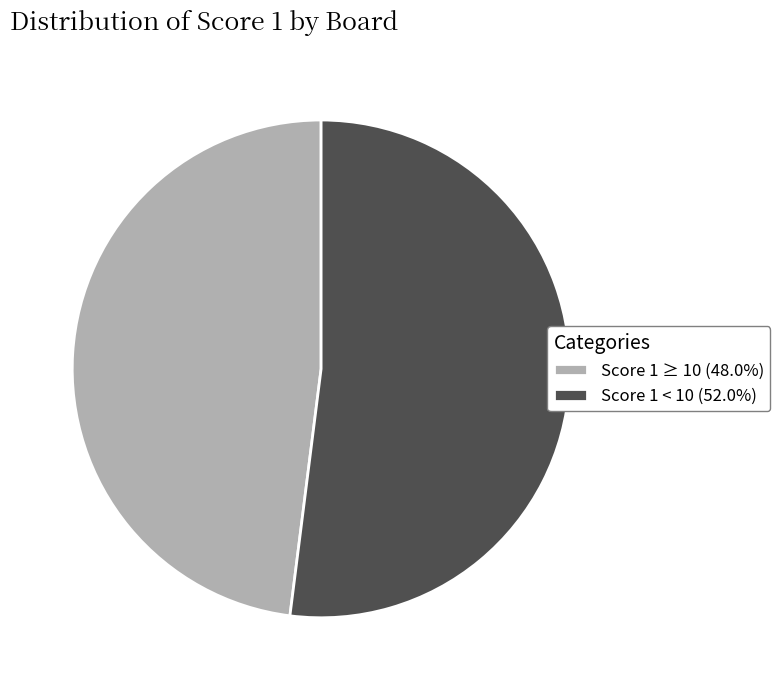

Combined, do Score 1 ≥ 10 (48.0%) and Score 1 < 10 (52.0%) account for over 50%?

Yes